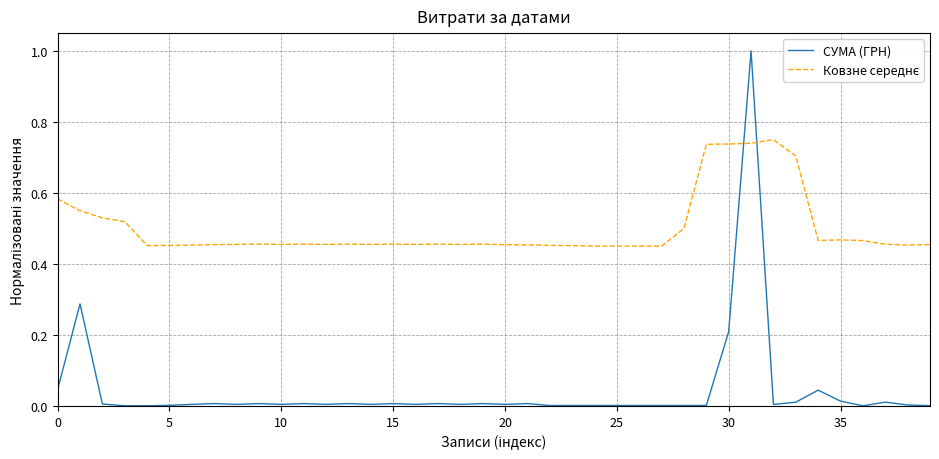

What is the difference between the maximum and minimum values in the СУМА (ГРН) series?

1.0